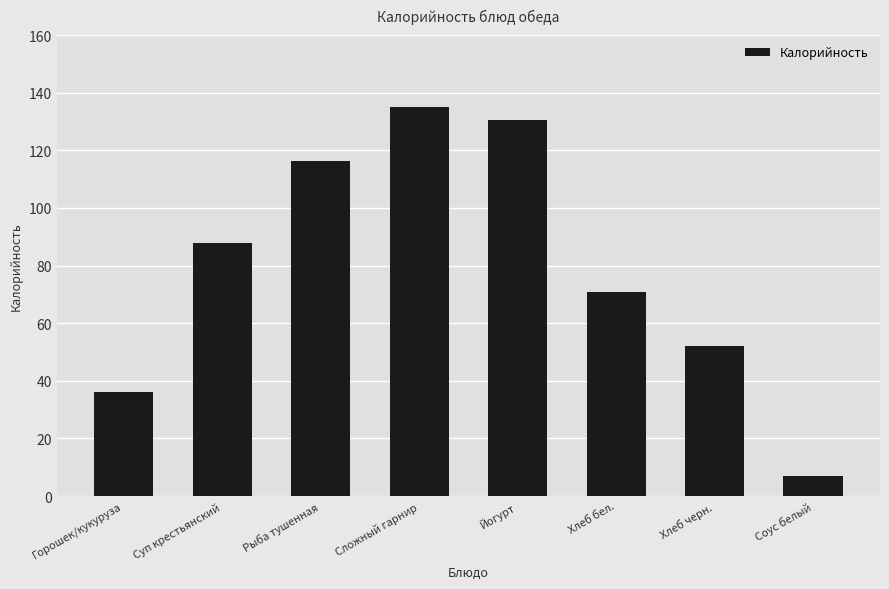

What is the label of the 1st bar from the left?

Горошек/кукуруза